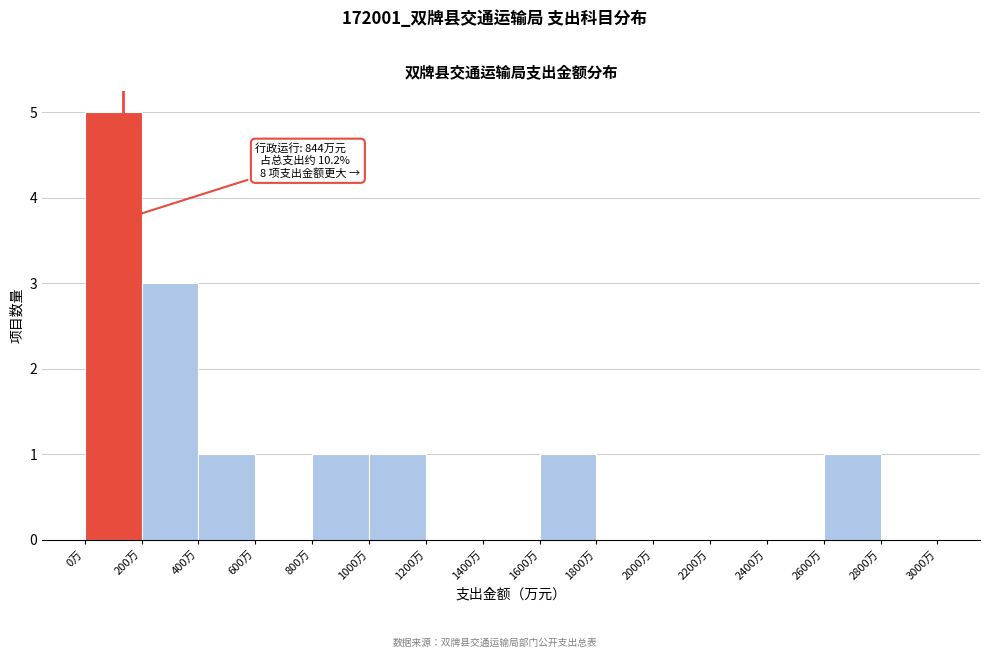

Which range on the x-axis has the tallest bar?

0 to 200